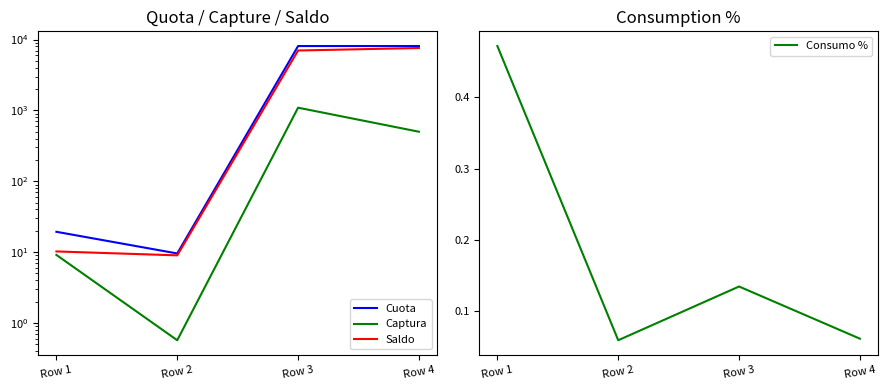

Which series has the largest range (max minus min)?

Cuota